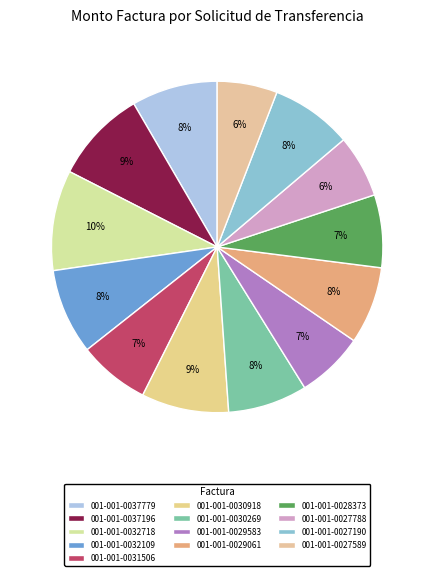

Count the number of slices in the pie.

13